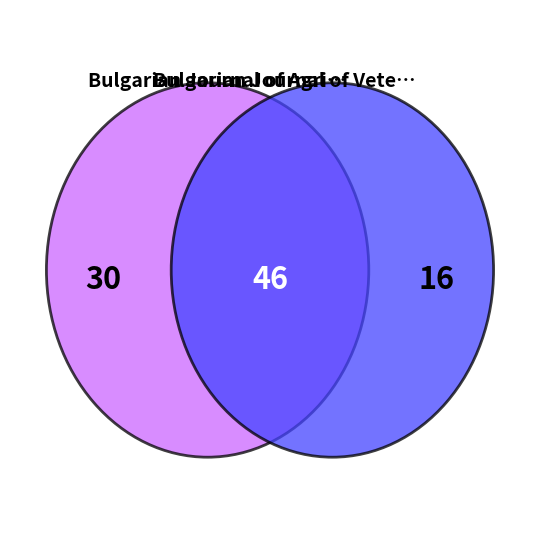

The Bulgarian Journal of Veterinary Medicine slice represents 35% of the pie. True or false?

True